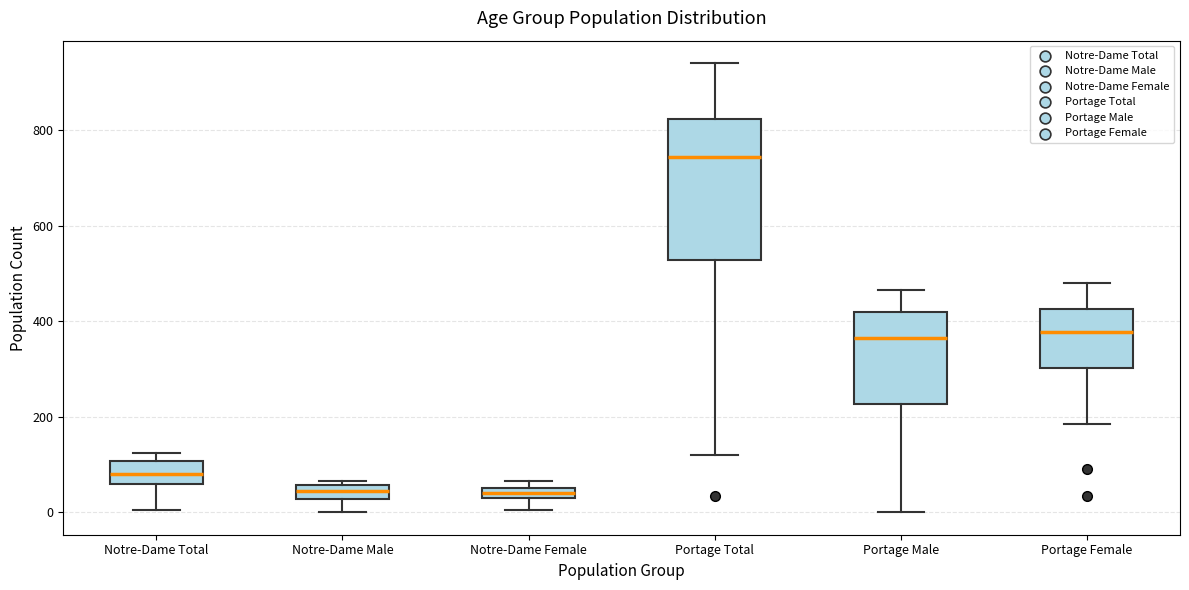

Comparing the boxes themselves (not the whiskers), which one is the tallest?

Portage Total